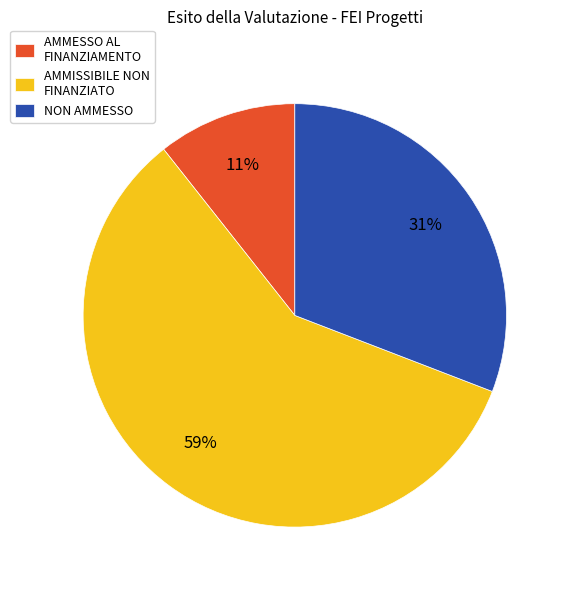

Is AMMISSIBILE NON FINANZIATO the majority of the pie?

Yes